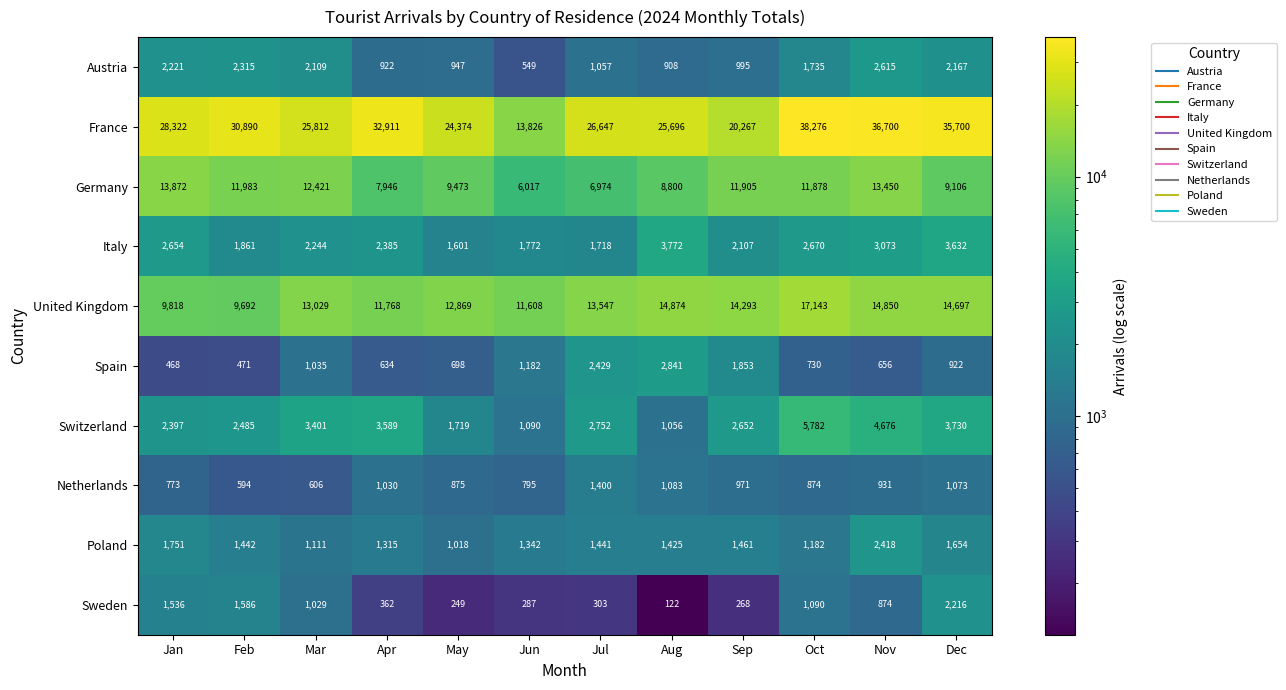

The United Kingdom series shows 5844 at May. True or false?

False